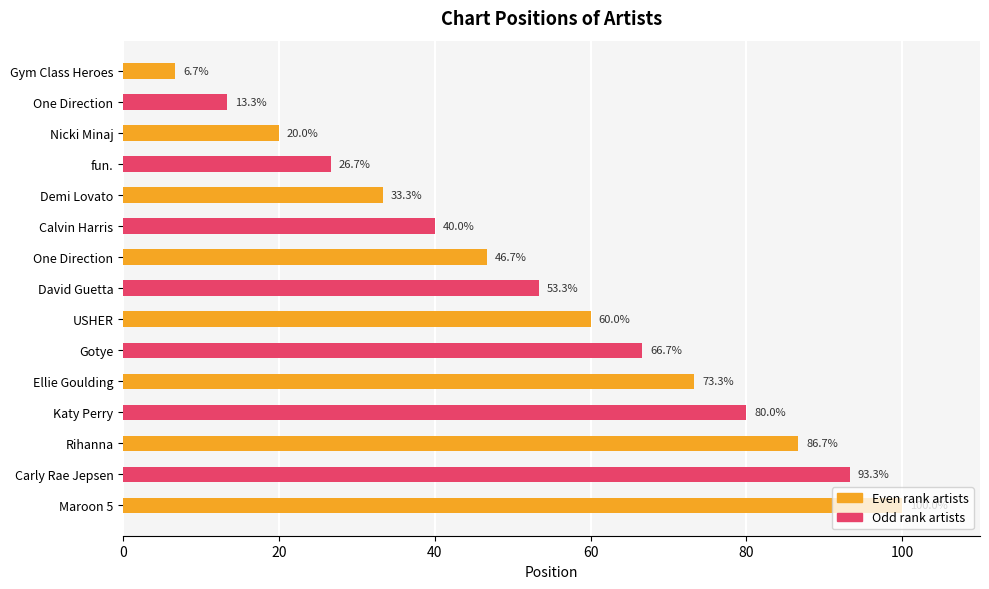

How many categories are shown in the chart?

15